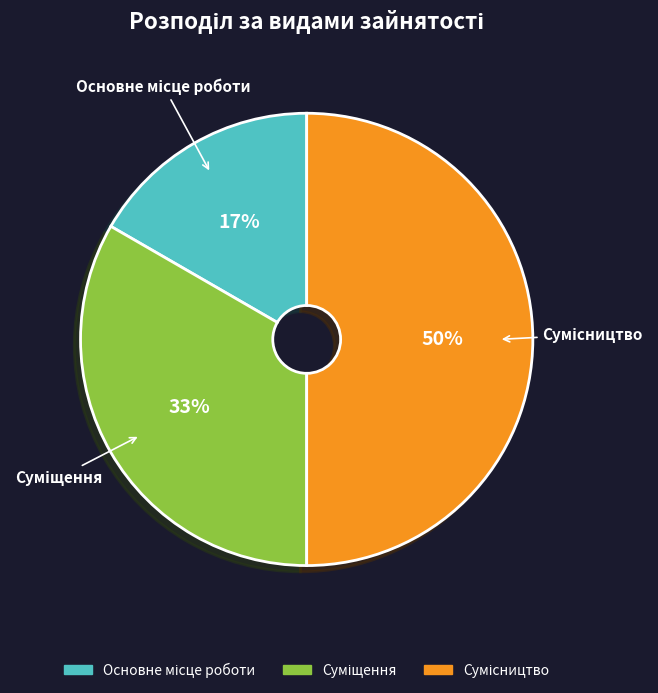

To the nearest percent, what is the average slice percentage?

33%